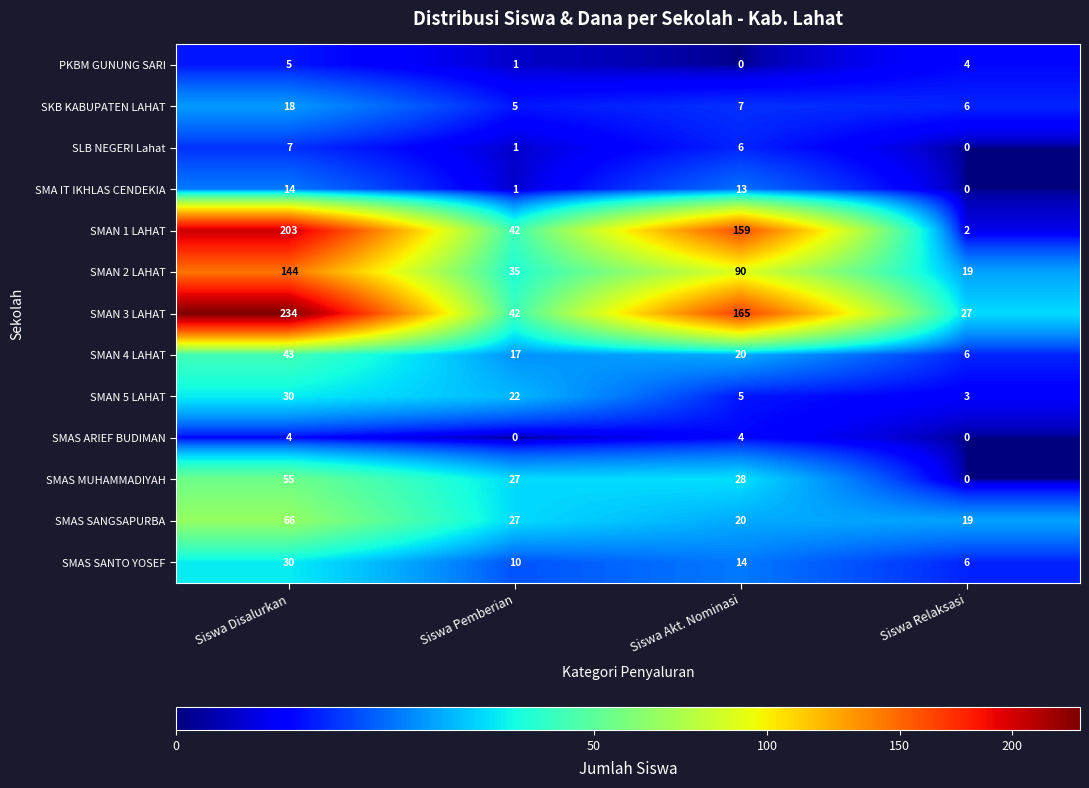

What is the average value of the SMAS SANTO YOSEF series?

15